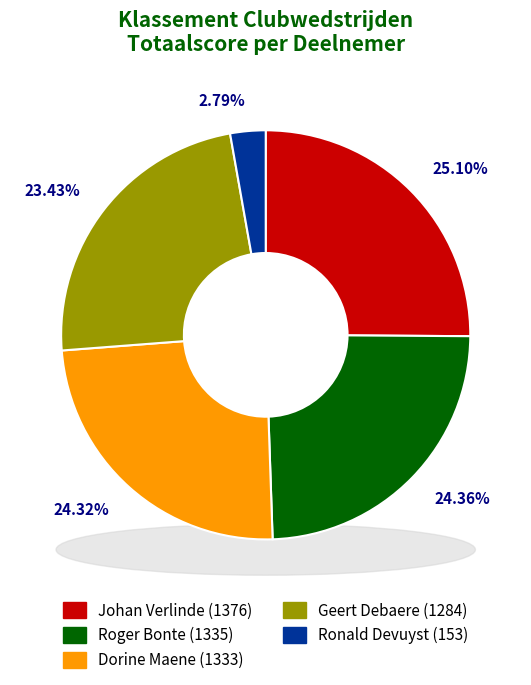

Count the number of slices in the pie.

5